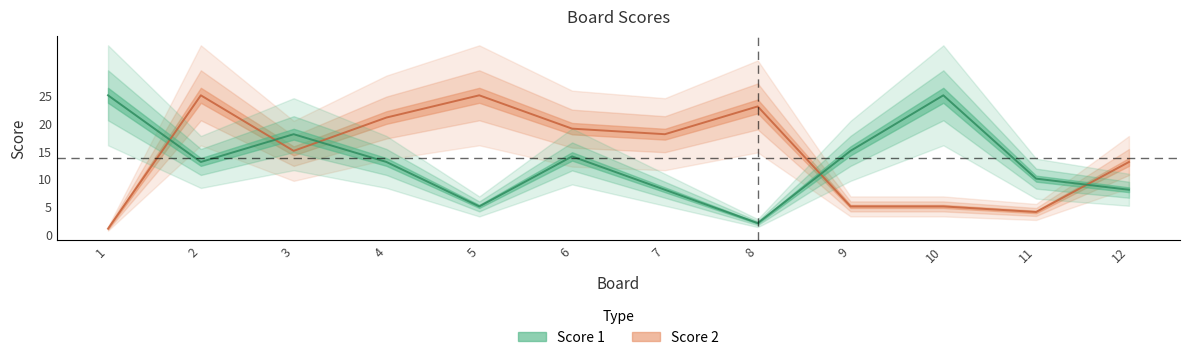

Which category has the lowest value in the Score 1 series?

8